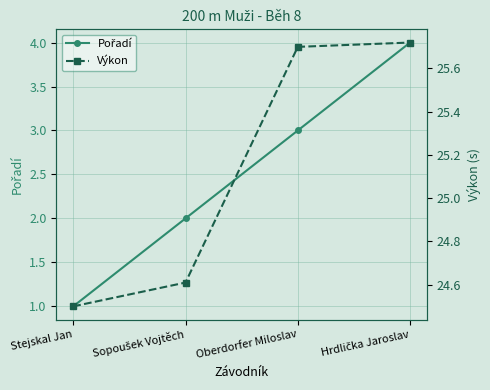

What is the spread (max minus min) of values at Stejskal Jan?

23.5